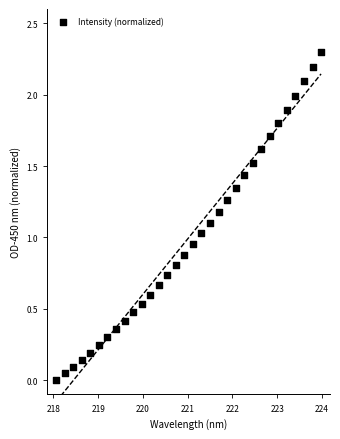

What is the range of X values (max minus min)?

5.9